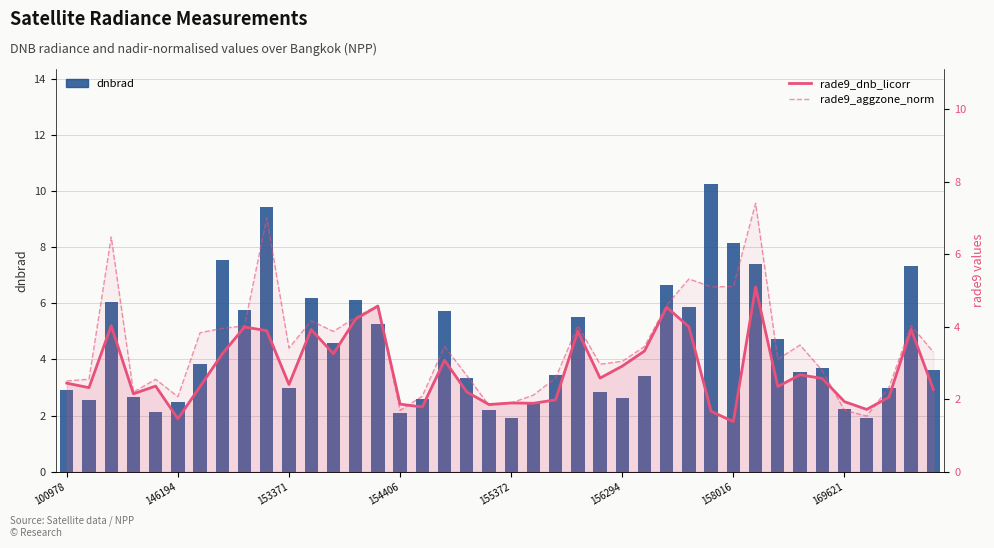

Which category has the lowest value in the rade9_dnb_licorr series?

158016